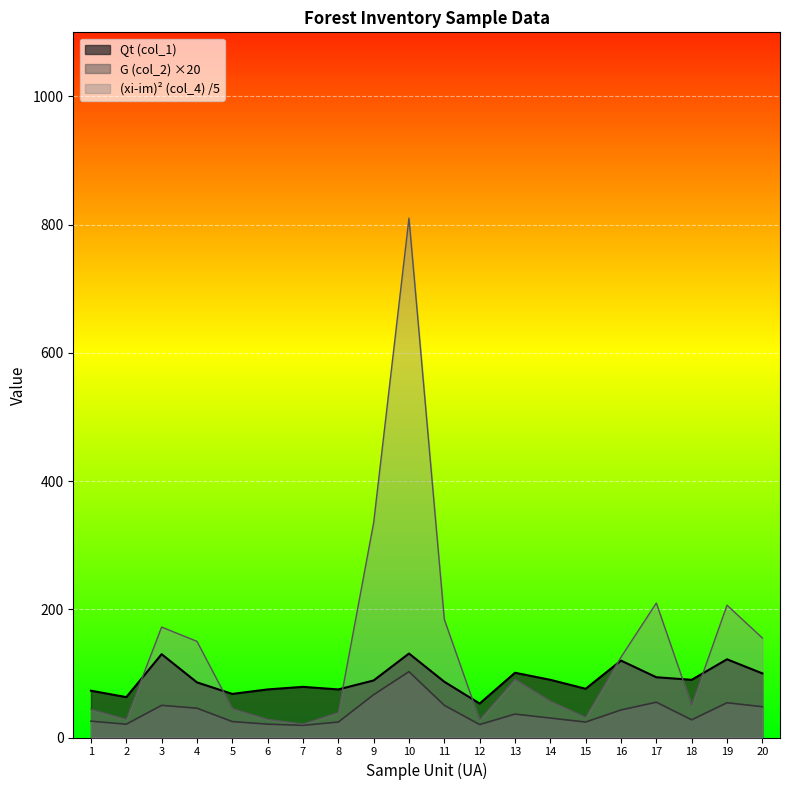

Which series ends up on top after the final intersection of Qt (col_1) and (xi-im)^2 (col_4)?

(xi-im)^2 (col_4)